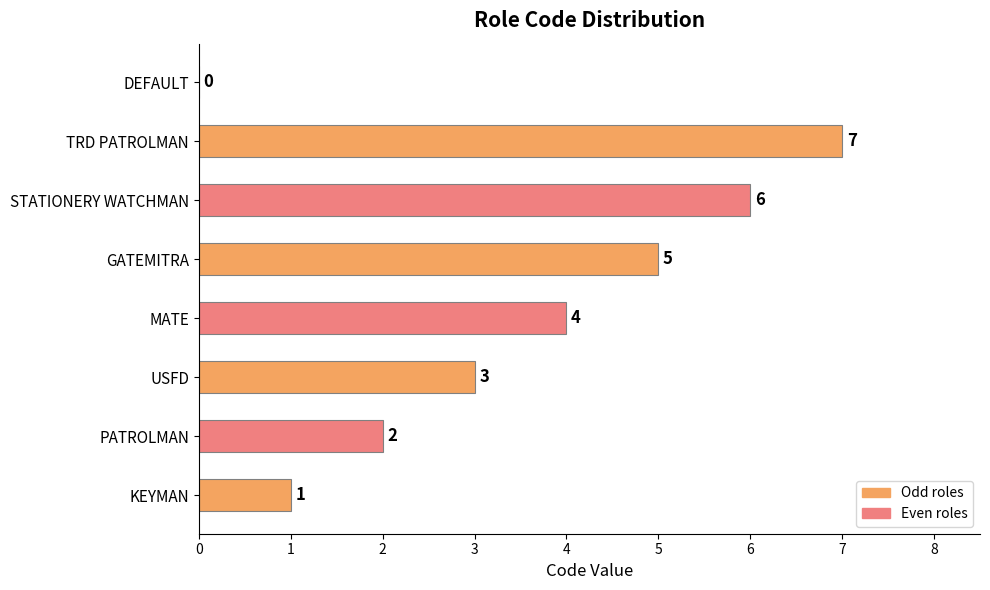

What is the change in value from KEYMAN to GATEMITRA?

+4